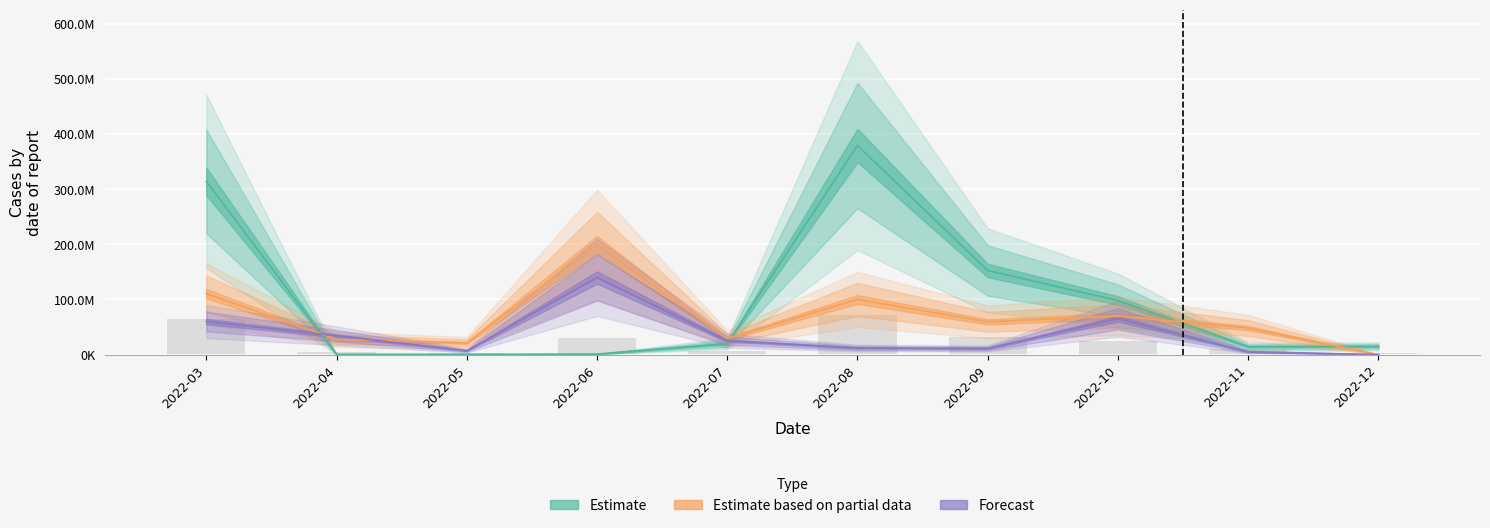

Are the bars grouped side by side (vs. stacked)?

Yes